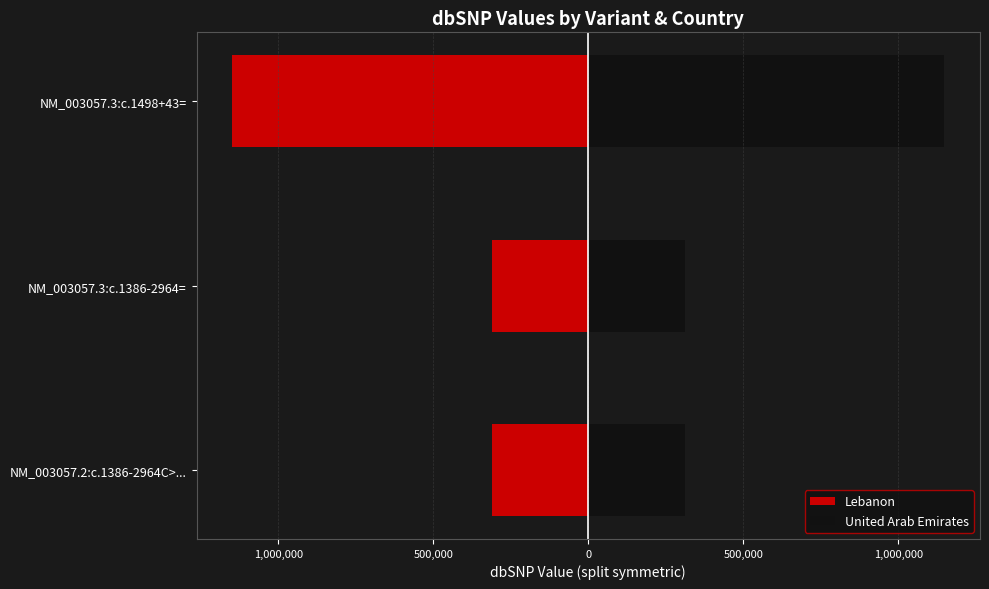

List the series in order of their peak value, highest first.

United Arab Emirates, Lebanon